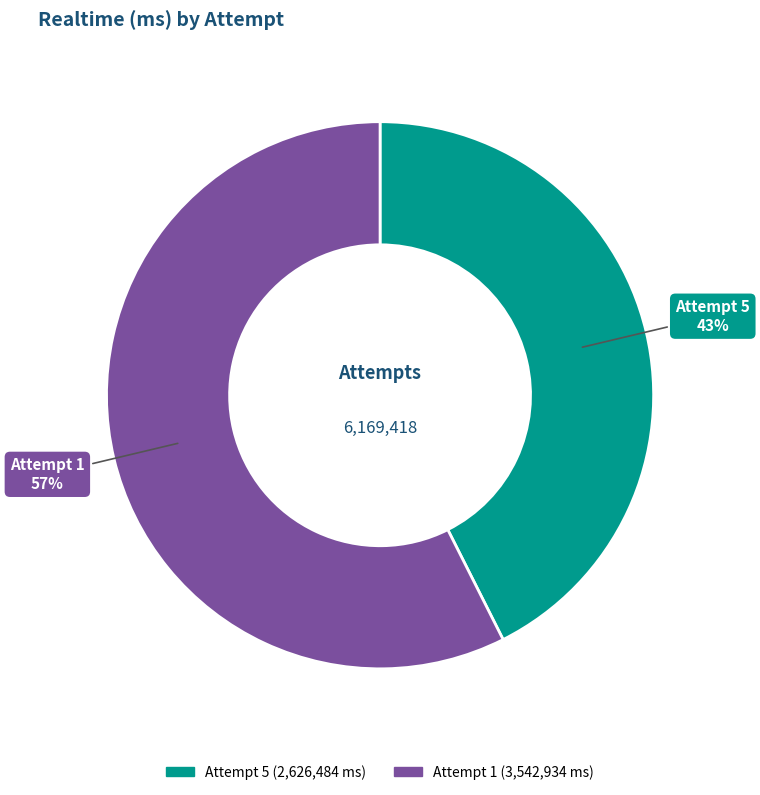

To the nearest percent, what is the combined percentage of Attempt 1 and Attempt 5?

100%